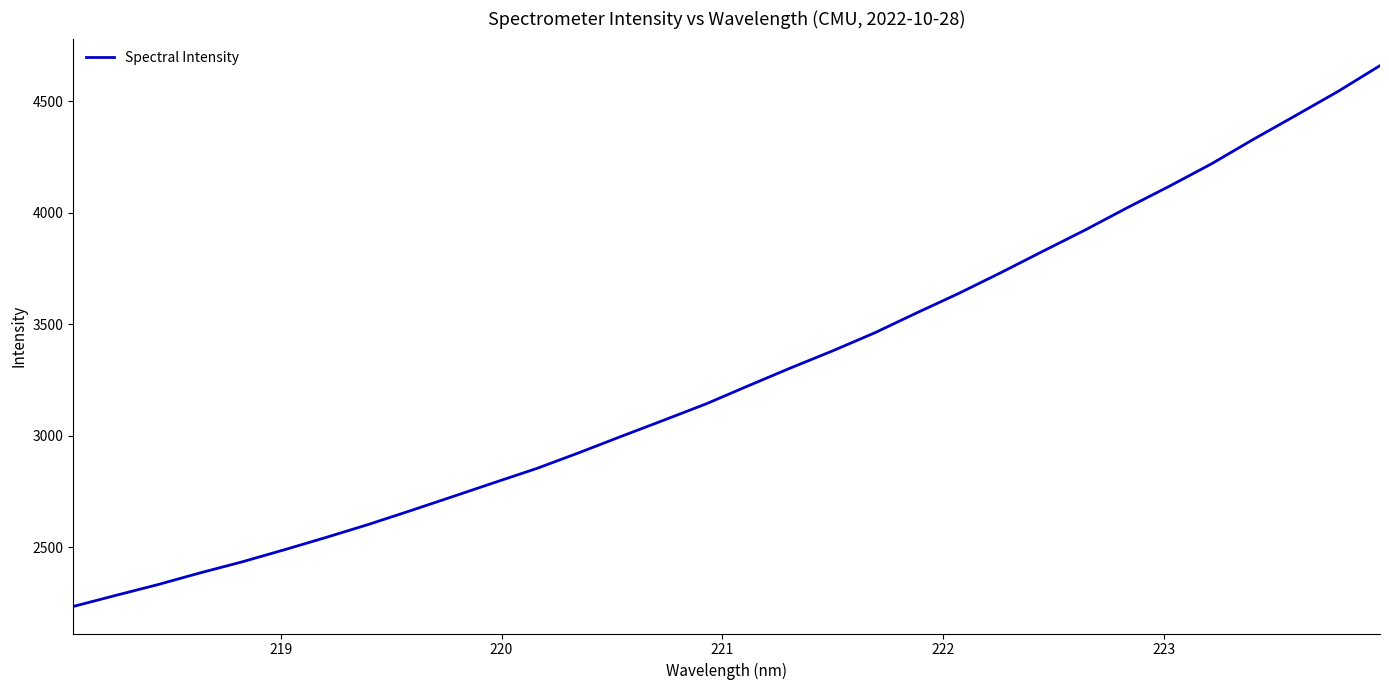

What is the maximum value shown in the chart?

4658.9